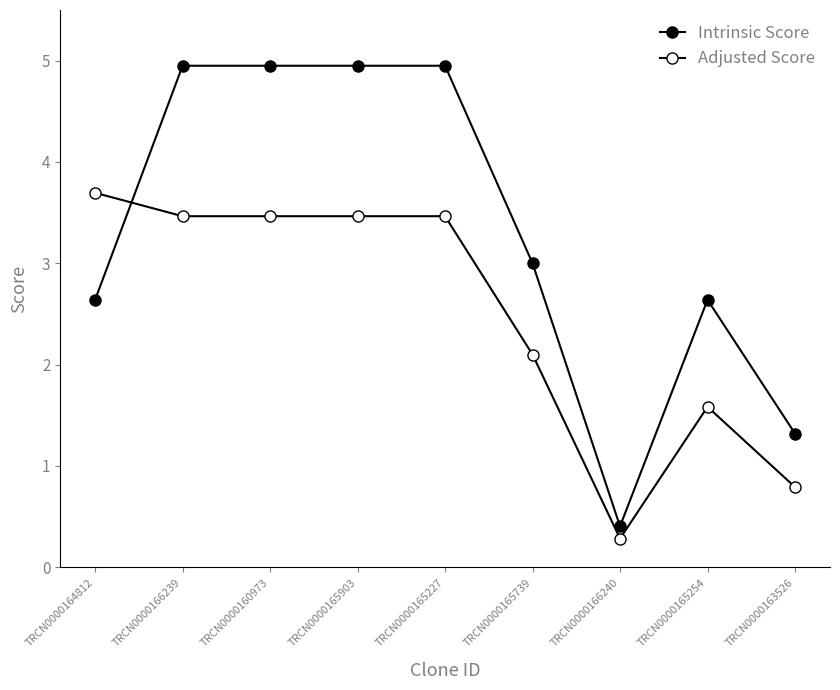

Which category has the highest value across all series?

TRCN0000166239